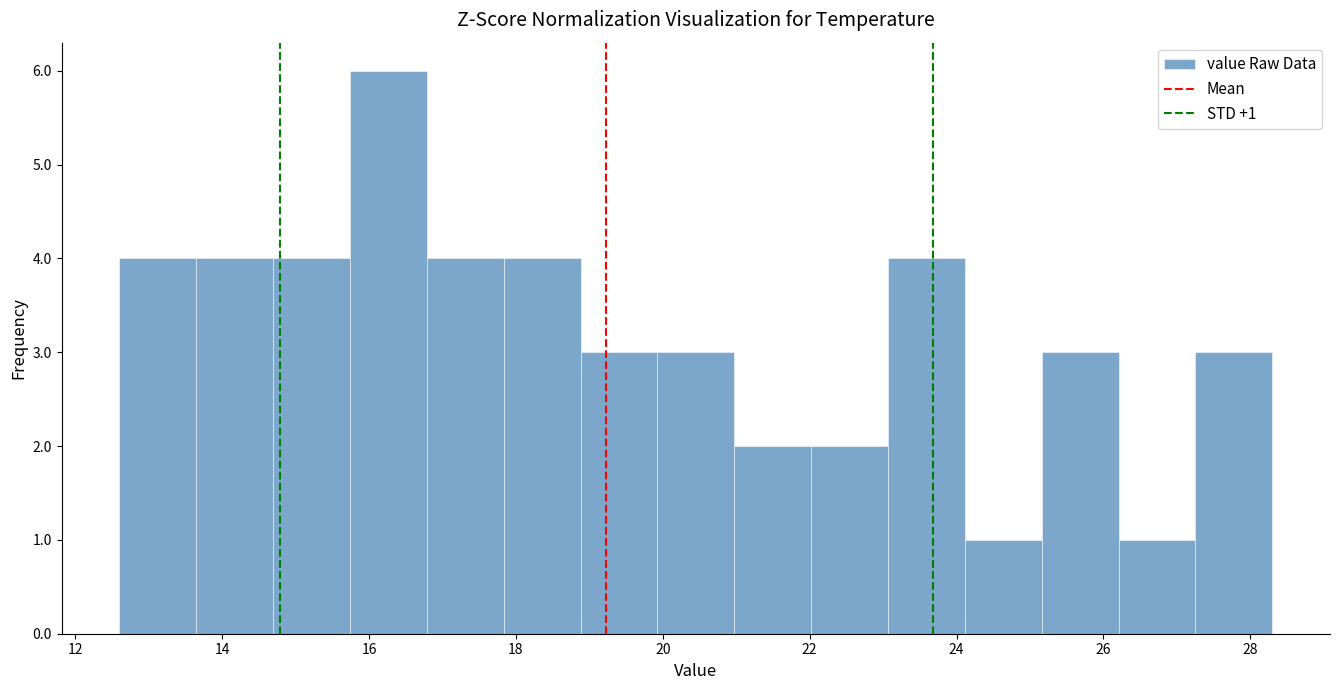

Over which range of the x-axis is the bar tallest?

15.8 to 16.8